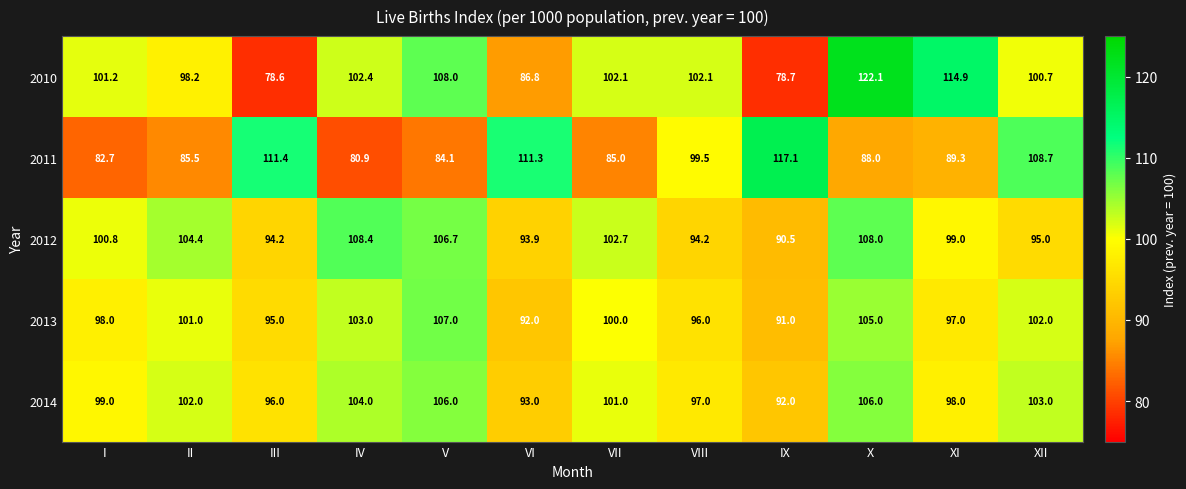

What is the difference between the maximum and second lowest values in the 2012 series?

14.5